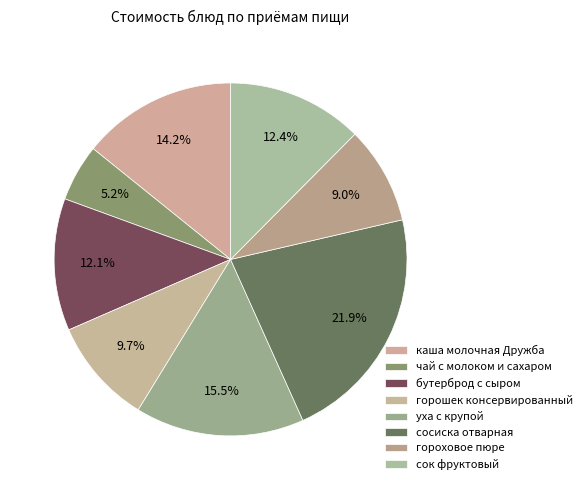

What is the smallest slice in the pie chart?

чай с молоком и сахаром